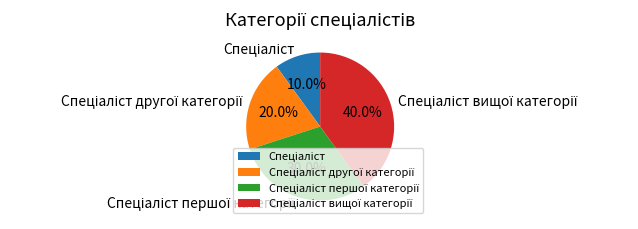

Does any single category account for the majority?

No